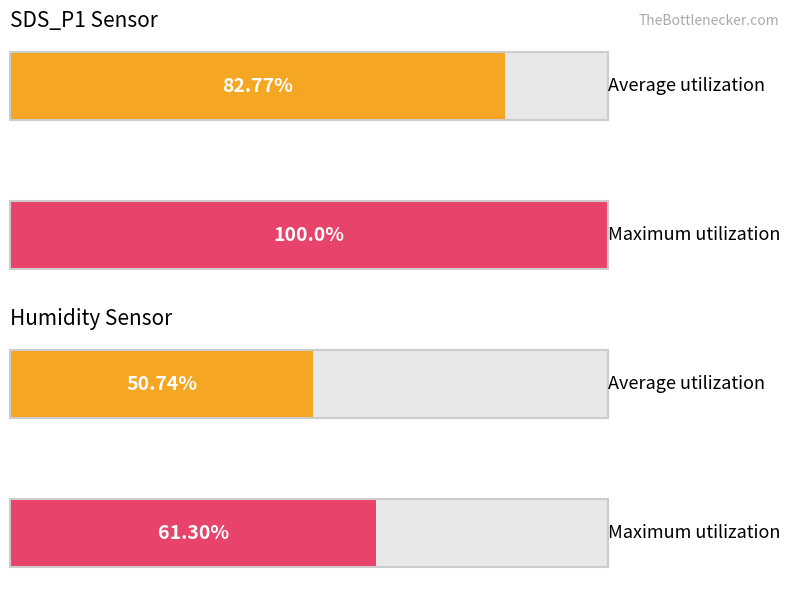

List the series in order of their overall mean, highest first.

Maximum utilization, Average utilization